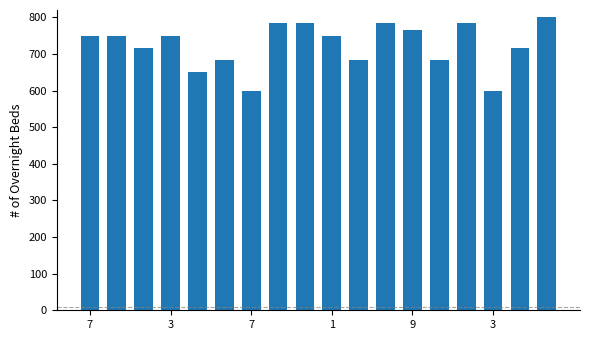

Reading left to right, list all the values displayed in this chart.

750.0	750.0	716.7	750.0	650.0	683.3	600.0	783.3	783.3	750.0	683.3	783.3	766.7	683.3	783.3	600.0	716.7	800.0